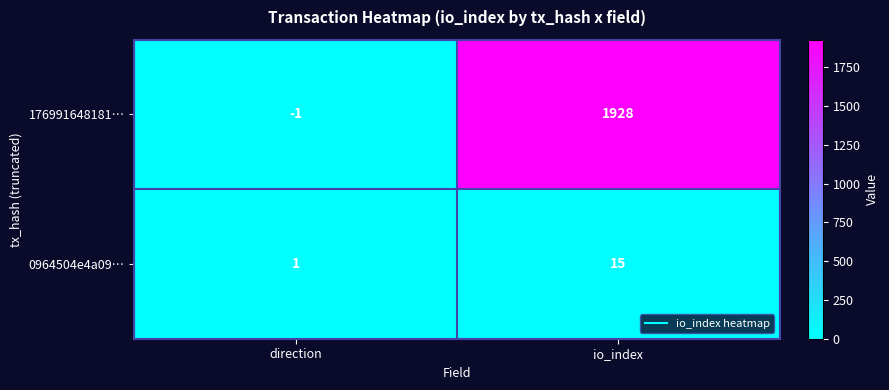

What is the spread (max minus min) of values at io_index?

1913